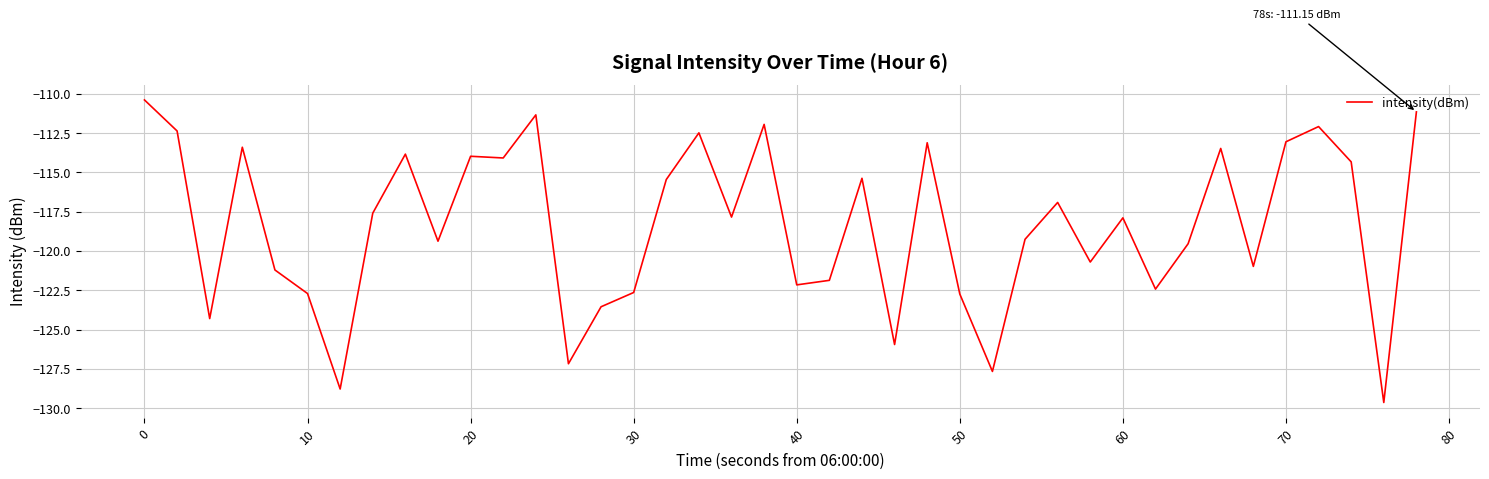

What is the smallest value displayed?

-129.6